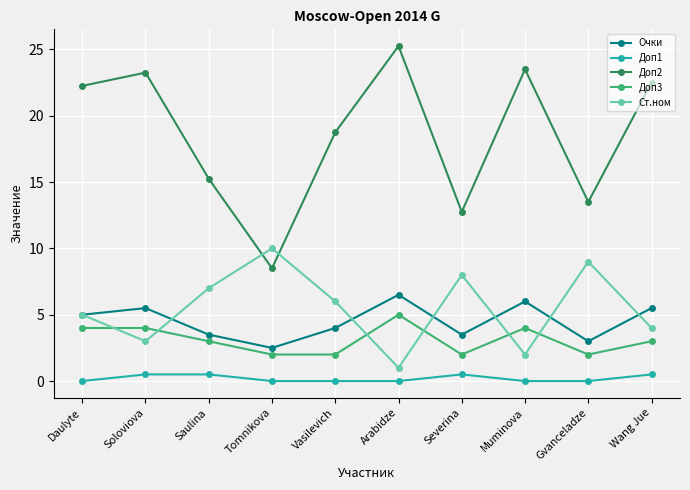

Where is the first local maximum for Доп2?

Soloviova